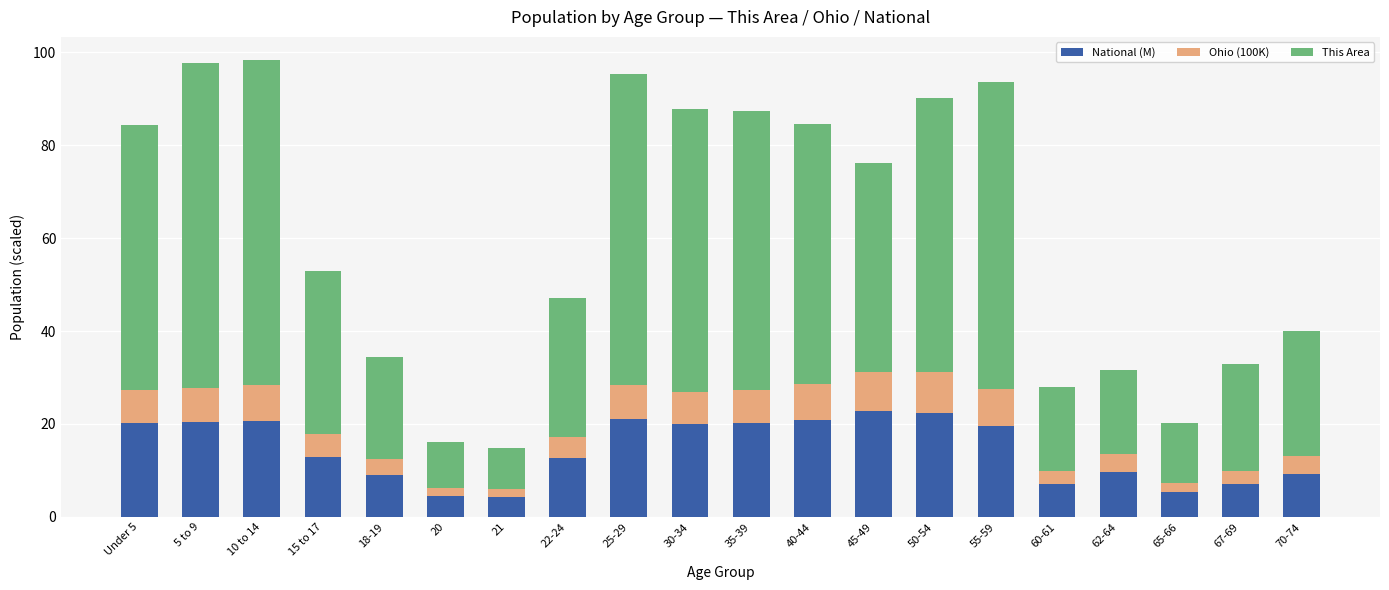

What is the total value across all series at 35-39?

87.4